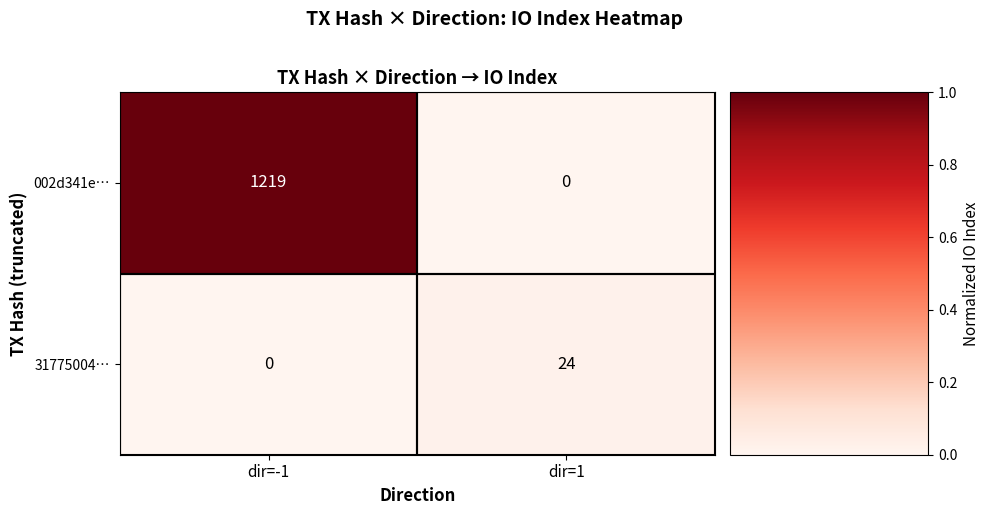

What is the highest value of the 002d341e… series?

1219